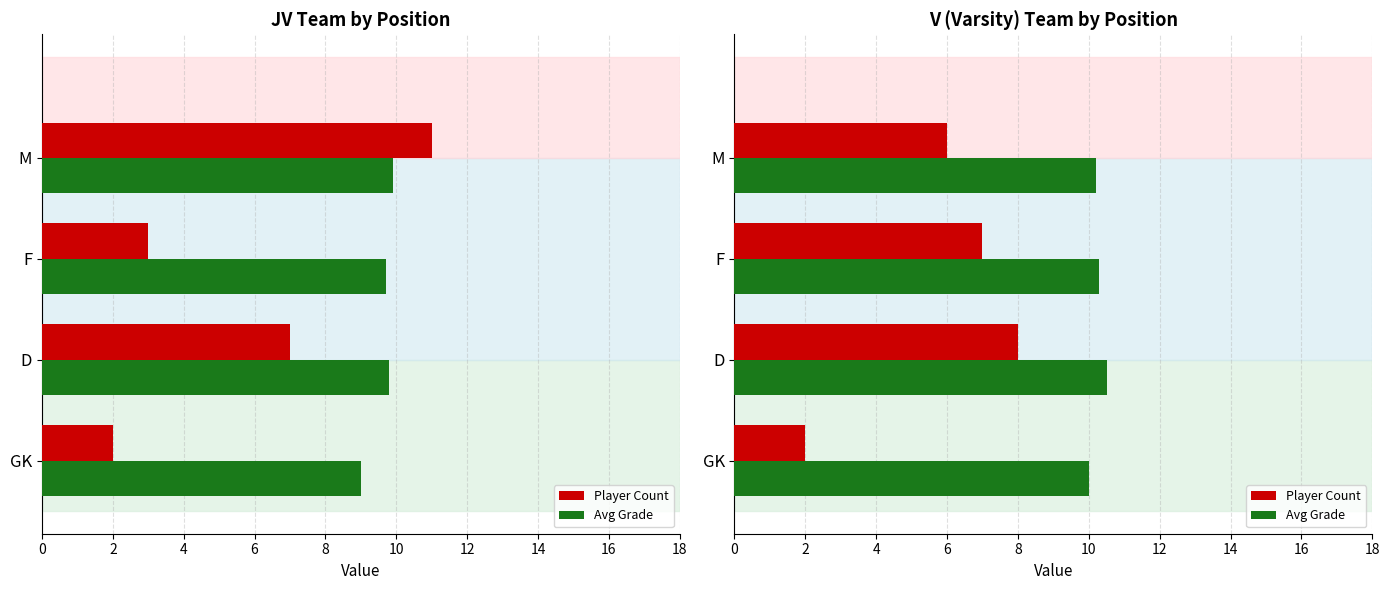

Which series changed the most between GK and D?

Player Count